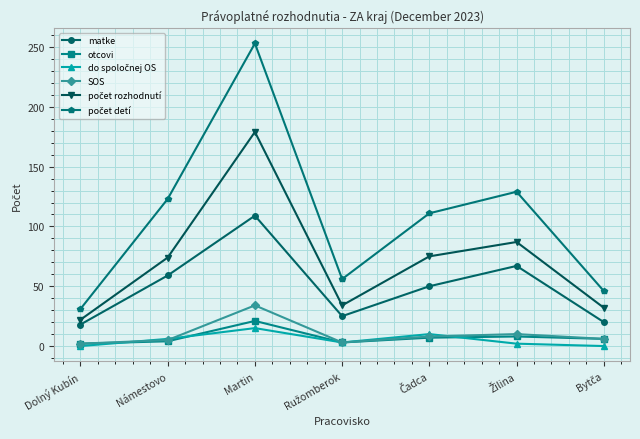

How many data points does each series have?

7